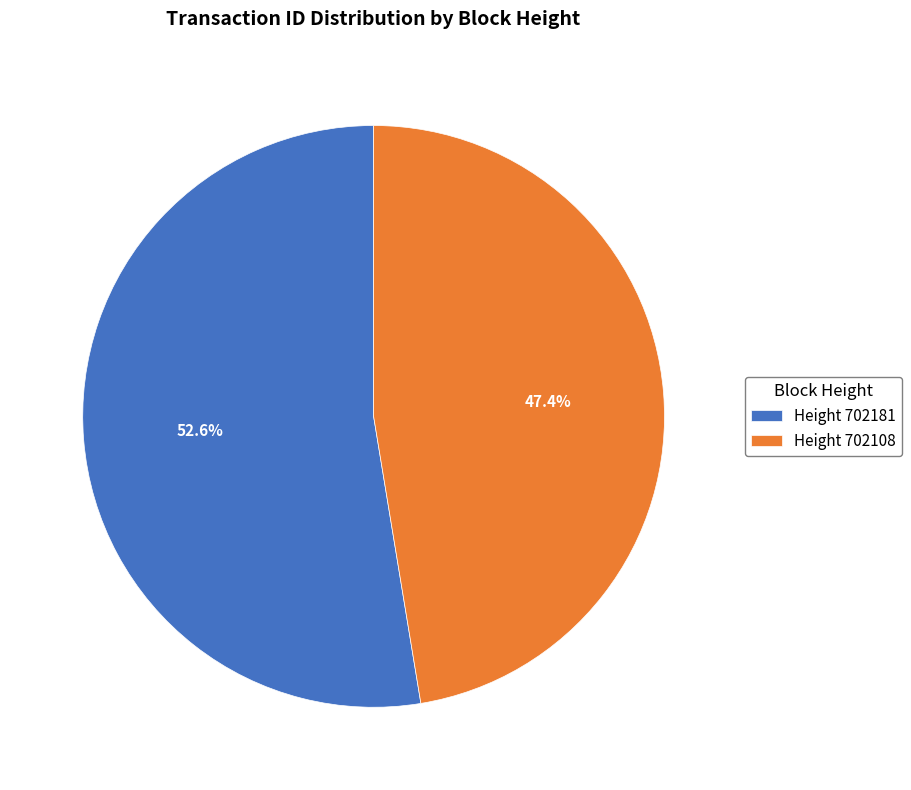

Rank the categories by value from highest to lowest.

Height 702181, Height 702108